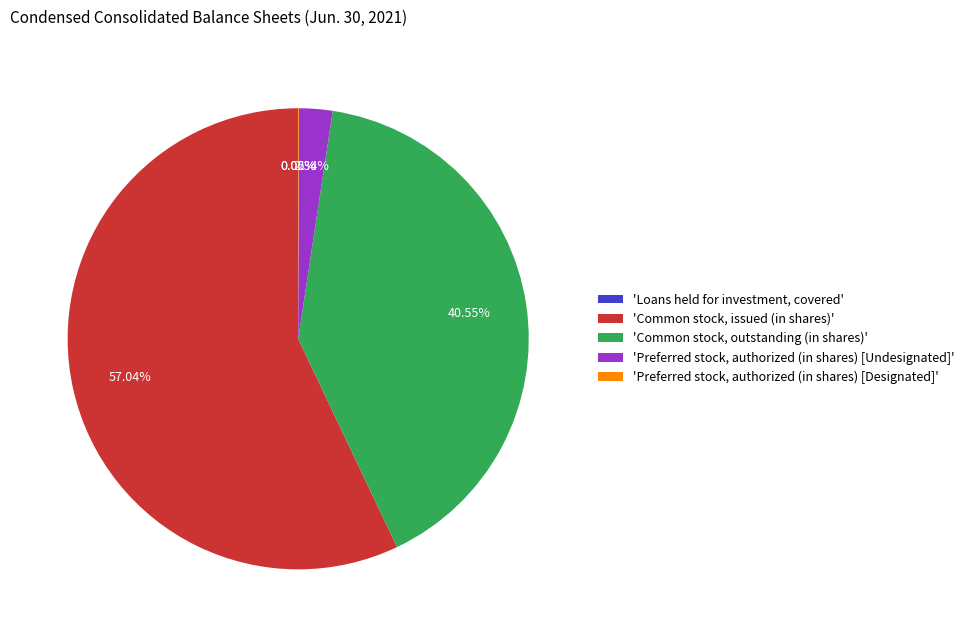

What is the majority slice?

'Common stock, issued (in shares)'